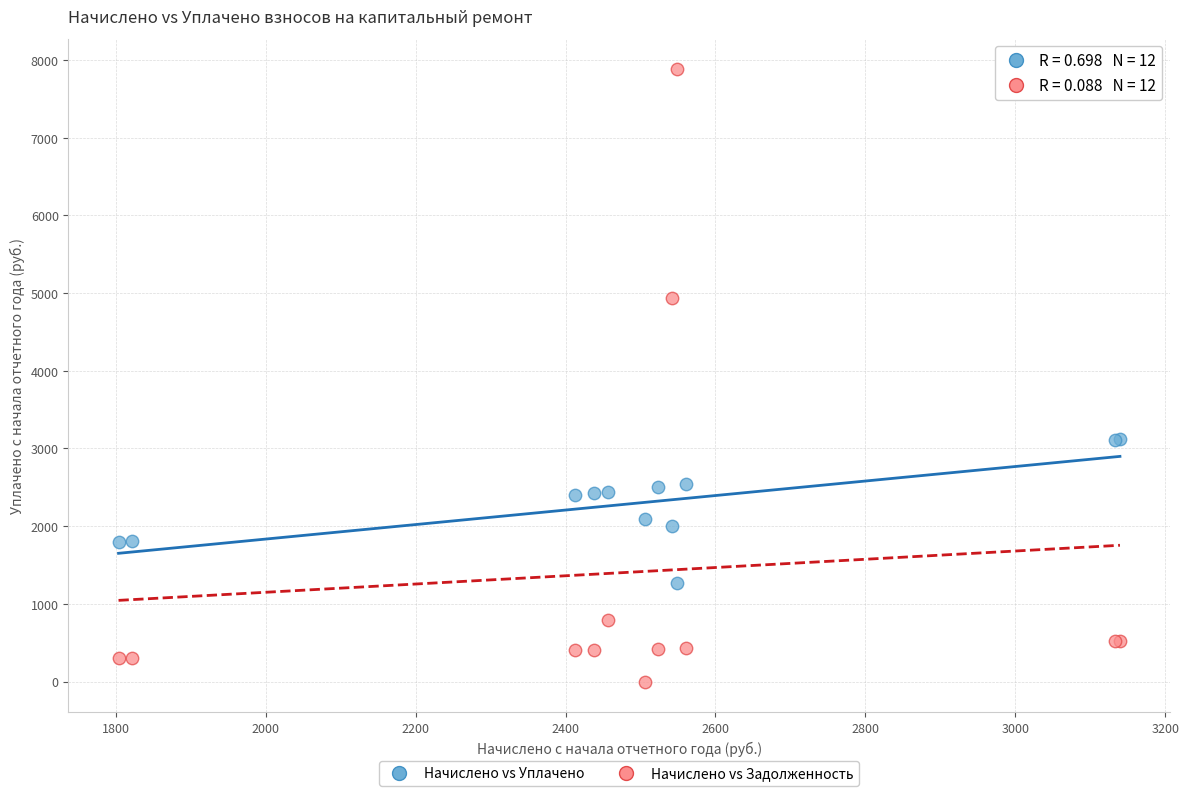

What is the X range (max minus min) for the scatter plot?

1335.8